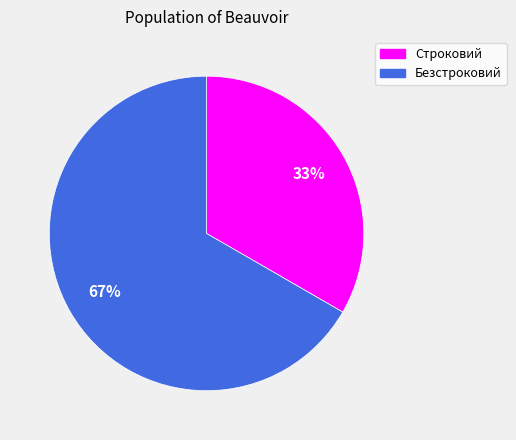

To the nearest percent, what is the combined percentage of Строковий and Безстроковий?

100%